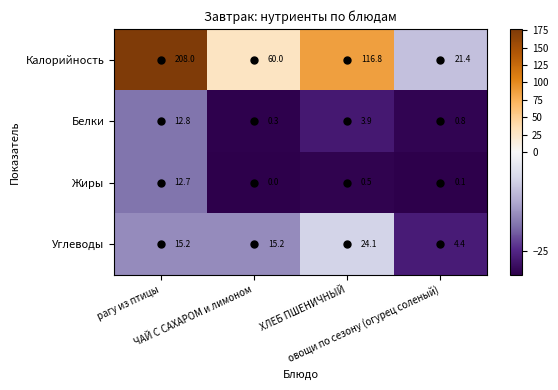

Which series changed the most between ЧАЙ С САХАРОМ и лимоном and ХЛЕБ ПШЕНИЧНЫЙ?

Калорийность